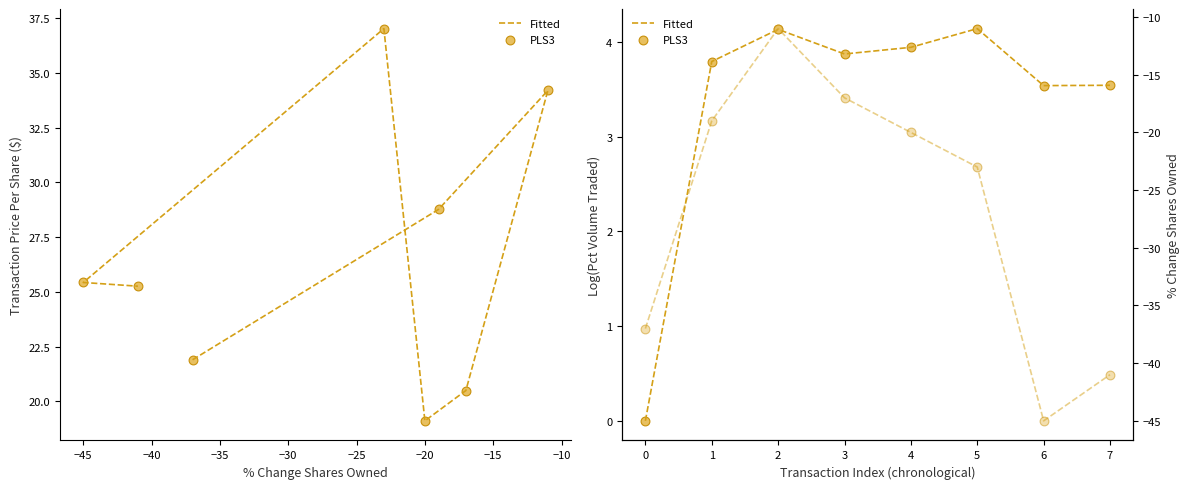

Which series reaches the minimum Y coordinate?

Pct Chg